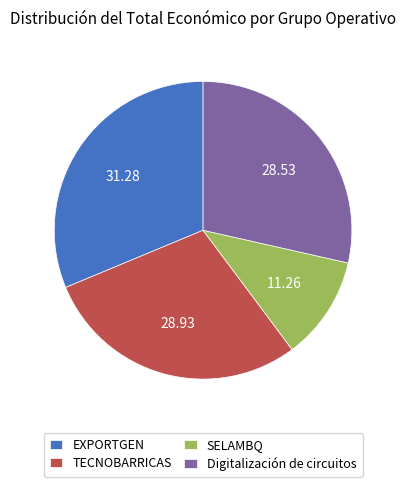

Is it true that TECNOBARRICAS is 29% of the pie?

True